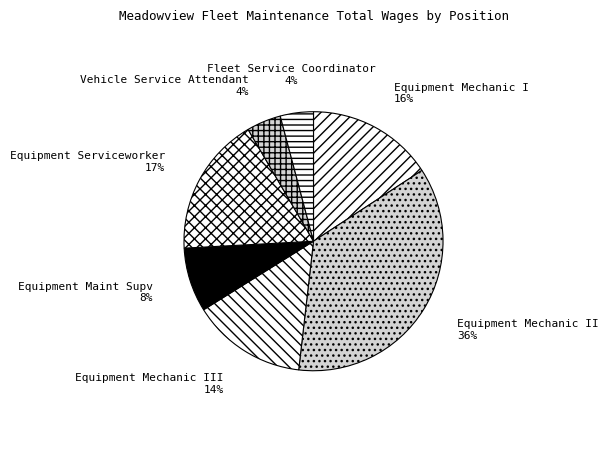

Between Equipment Mechanic II and Equipment Serviceworker, which is larger?

Equipment Mechanic II